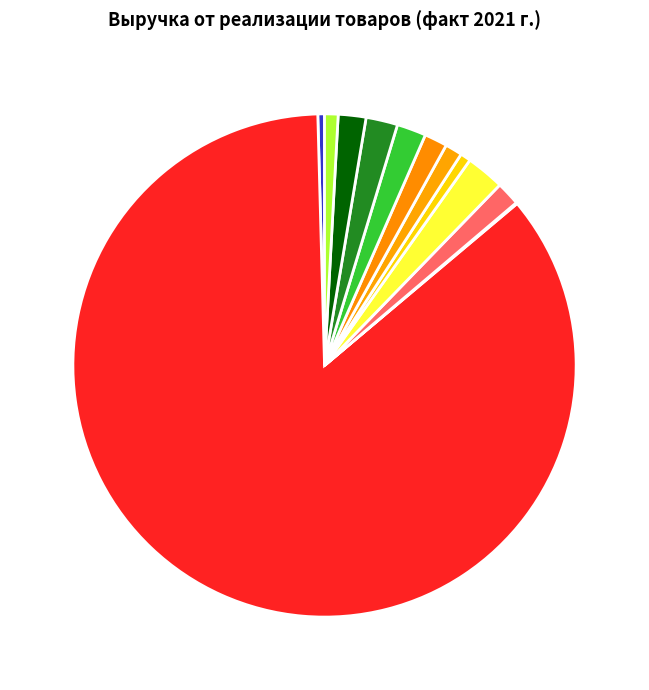

Does Гадалейское account for over 50% of the chart?

No